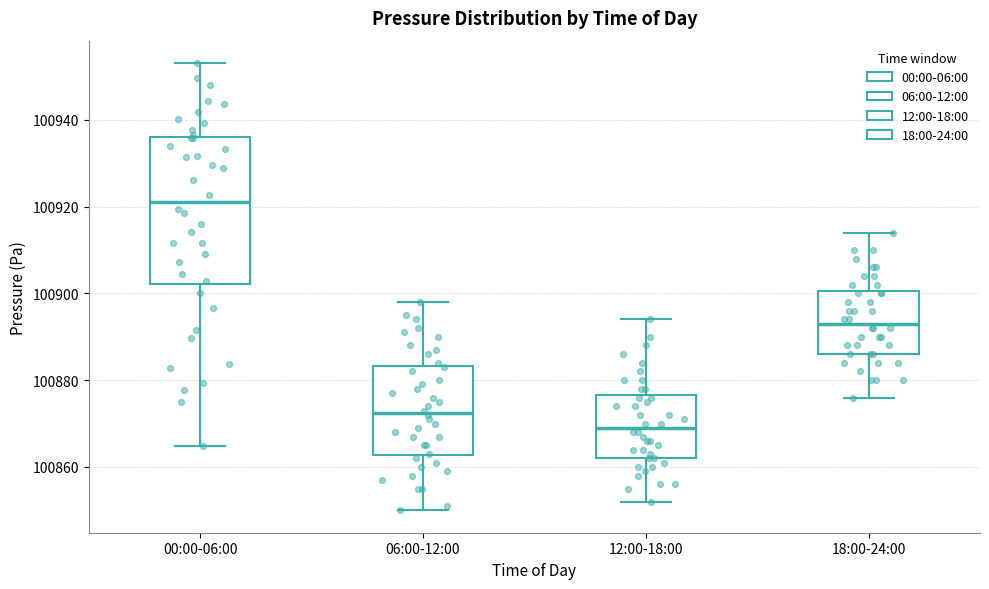

Which box has the lowest median line?

12:00-18:00